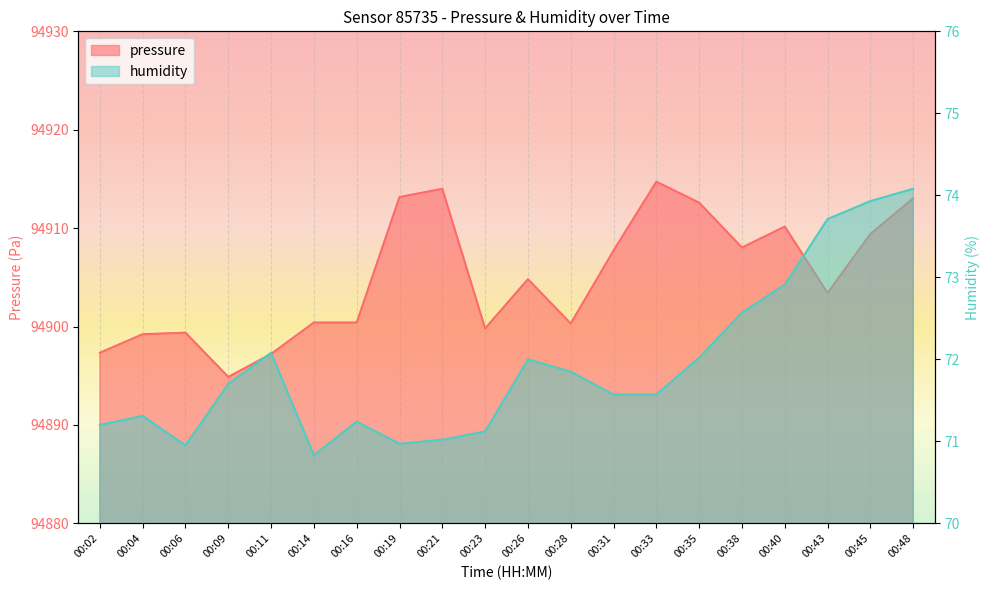

Where is pressure nearest to the value 94904?

00:43